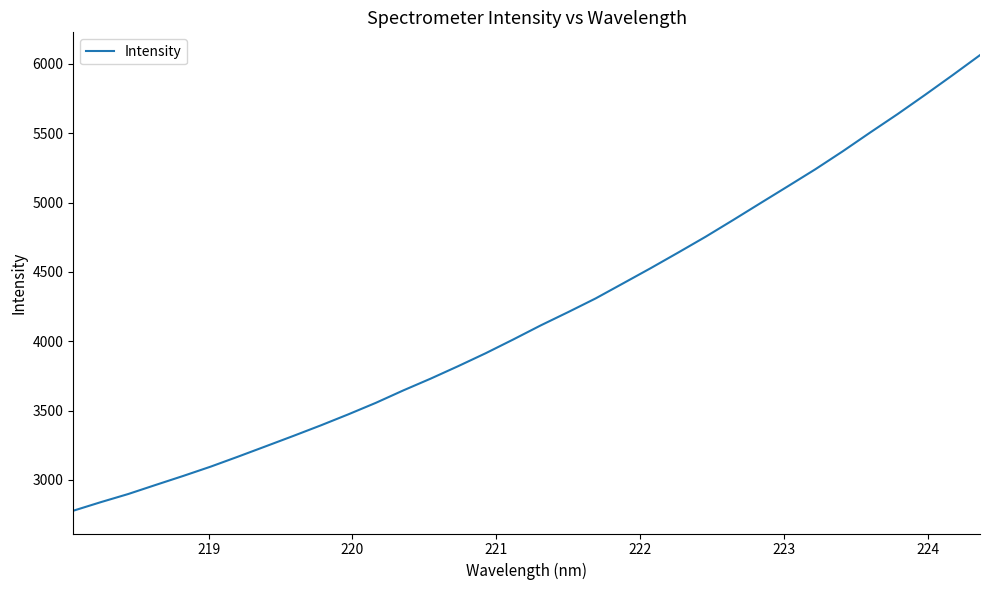

What is the difference between the maximum and minimum values?

3284.8